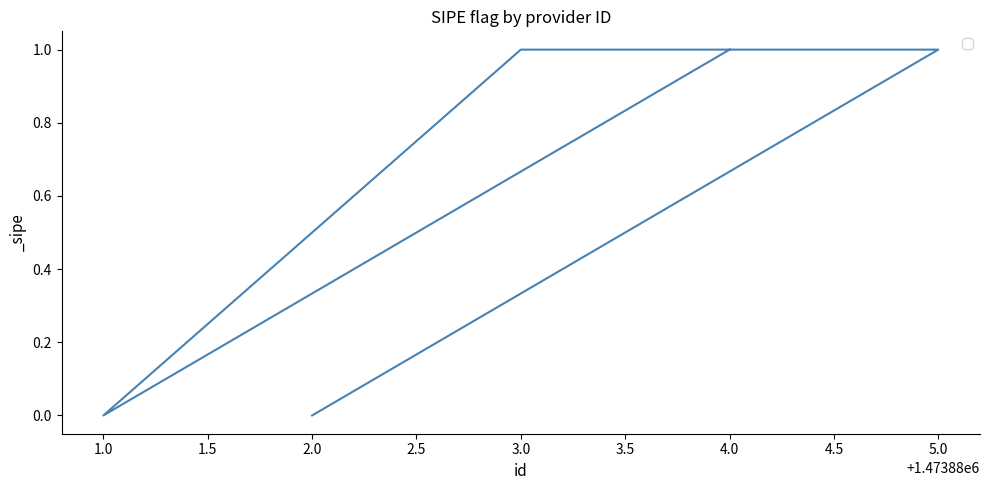

Reading left to right, extract all data points from this chart.

1	0	1	1	0